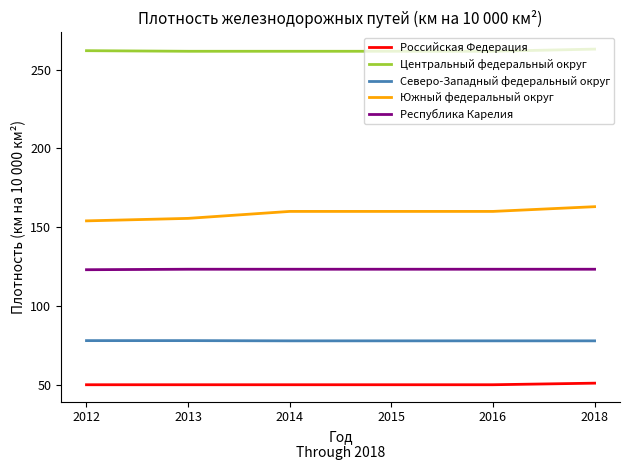

True or false: Южный федеральный округ and Центральный федеральный округ cross at least once.

False